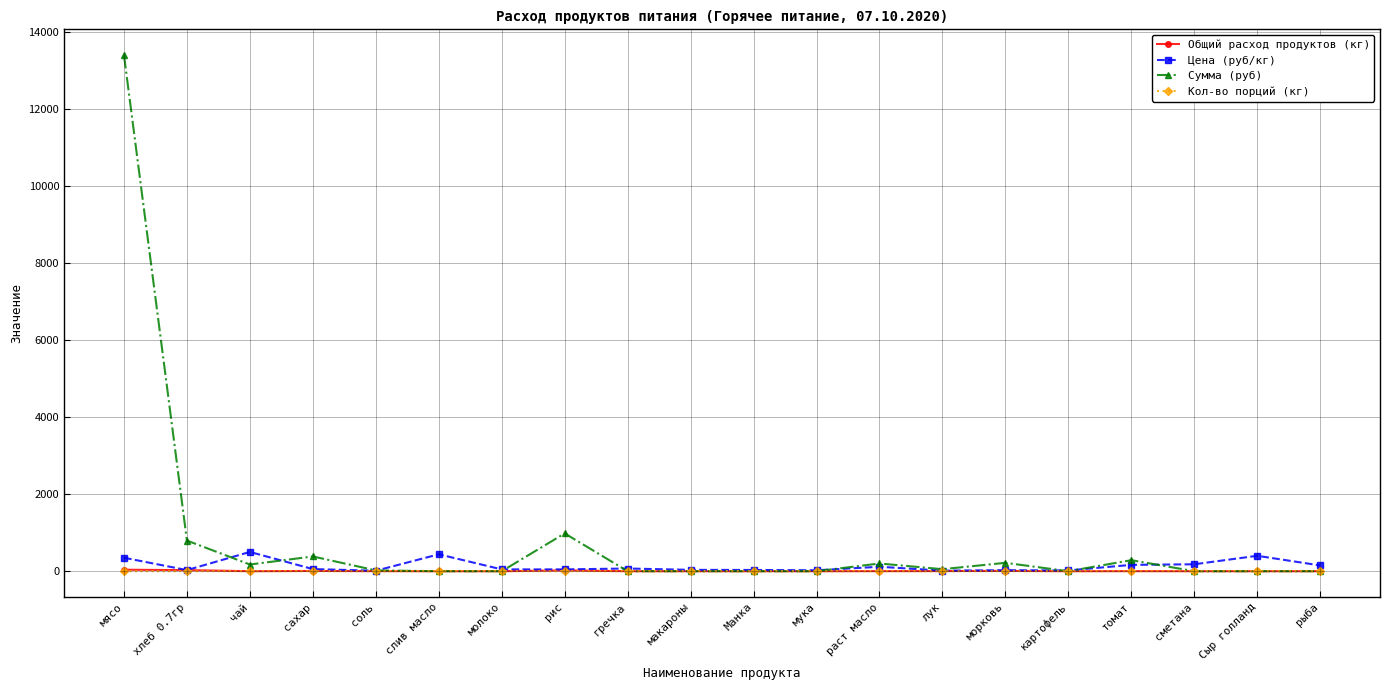

Where is the first local maximum for Цена (руб/кг)?

чай